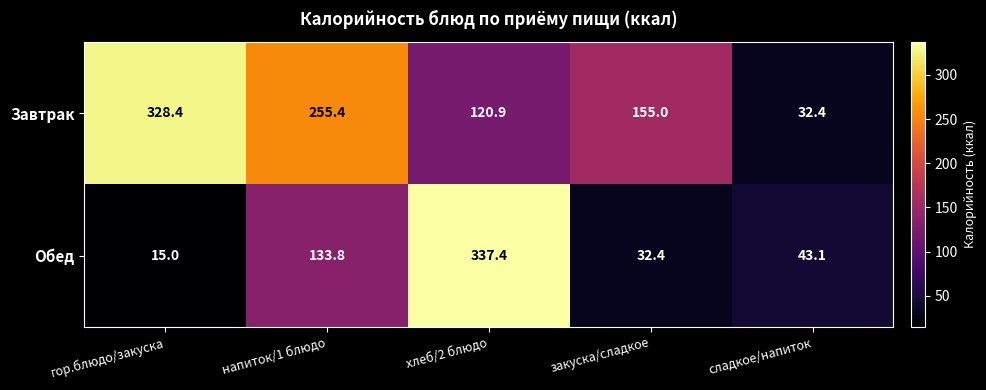

What is the total value across all series at закуска/сладкое?

187.4